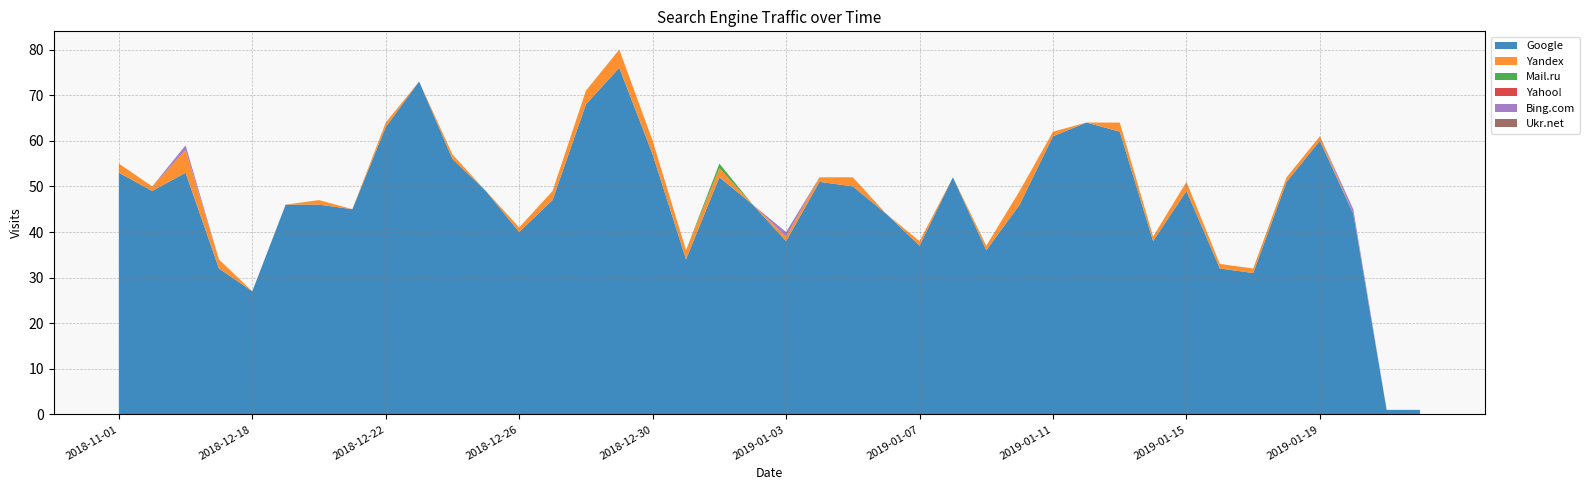

Reading left to right, transcribe all the data shown in this chart.

Google: 53	49	53	32	27	46	46	45	63	73	56	49	40	47	68	76	57	34	52	46	38	51	50	44	37	52	36	46	61	64	62	38	49	32	31	51	60	44	1	1
Yandex: 2	1	5	2	0	0	1	0	1	0	1	0	1	2	3	4	3	2	2	0	1	1	2	0	1	0	1	3	1	0	2	1	2	1	1	1	1	0	0	0
Mail.ru: 0	0	0	0	0	0	0	0	0	0	0	0	0	0	0	0	0	0	1	0	0	0	0	0	0	0	0	0	0	0	0	0	0	0	0	0	0	0	0	0
Yahoo!: 0	0	0	0	0	0	0	0	0	0	0	0	0	0	0	0	0	0	0	0	0	0	0	0	0	0	0	0	0	0	0	0	0	0	0	0	0	0	0	0
Bing.com: 0	0	1	0	0	0	0	0	0	0	0	0	0	0	0	0	0	0	0	0	1	0	0	0	0	0	0	0	0	0	0	0	0	0	0	0	0	1	0	0
Ukr.net: 0	0	0	0	0	0	0	0	0	0	0	0	0	0	0	0	0	0	0	0	0	0	0	0	0	0	0	0	0	0	0	0	0	0	0	0	0	0	0	0